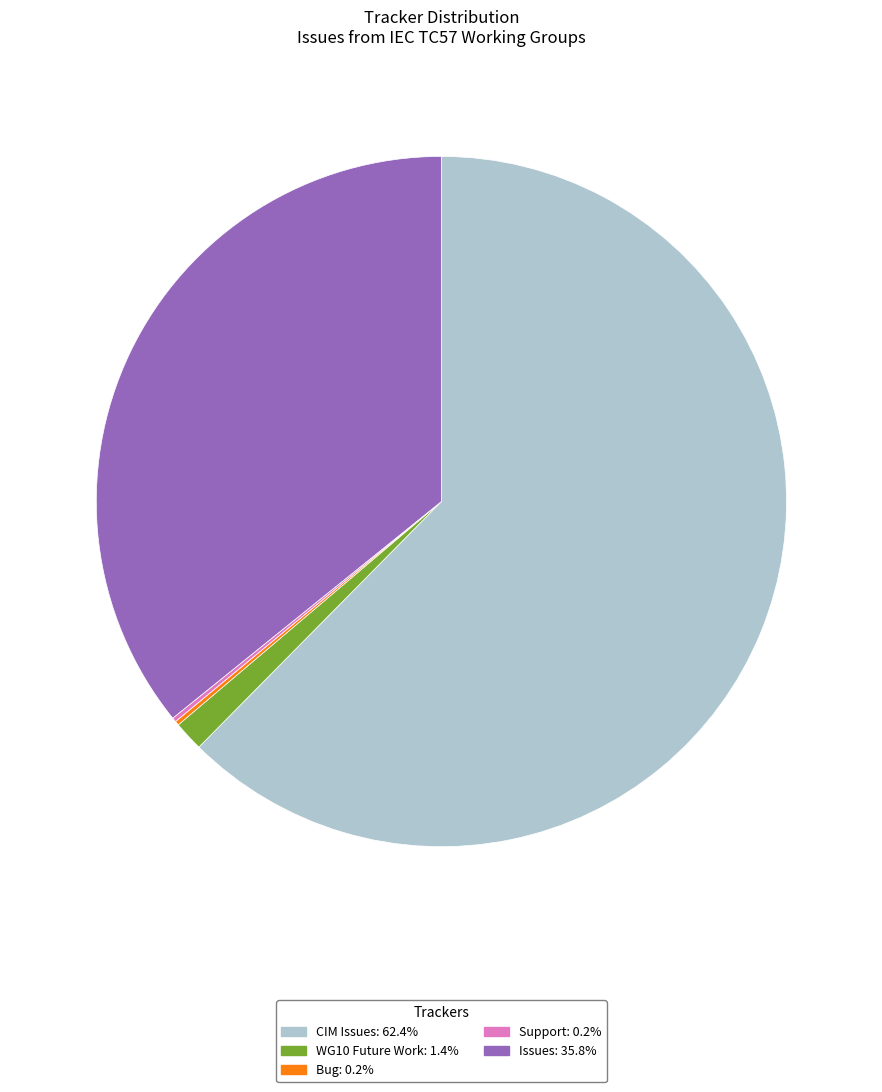

Combined, do Issues and CIM Issues account for over 50%?

Yes